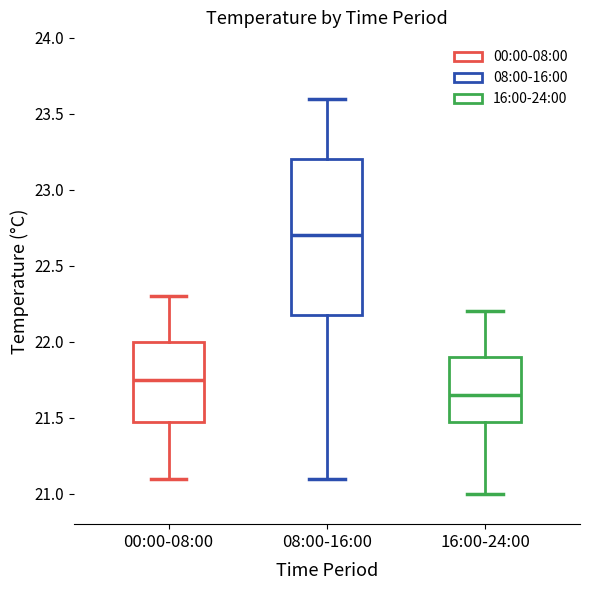

Reading left to right, transcribe this box plot: for each box, give where its median line is, the range the box spans, and where its two whiskers end, as read against the y-axis. The values are not printed on the chart, so give them approximately, as read against the axis.

00:00-08:00: median 21.75, box 21.50 to 22.00, whiskers 21.10 to 22.30
08:00-16:00: median 22.70, box 22.20 to 23.20, whiskers 21.10 to 23.60
16:00-24:00: median 21.65, box 21.50 to 21.90, whiskers 21.00 to 22.20